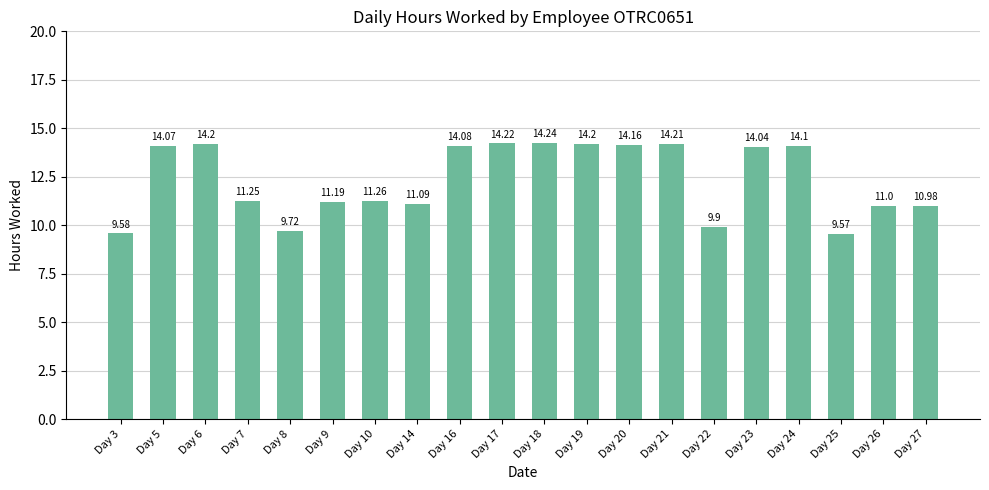

What is the sum of all values?

247.1